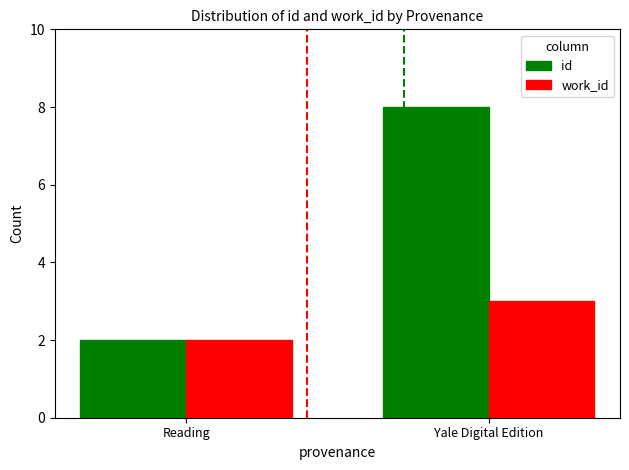

How many bars are there in each group?

2